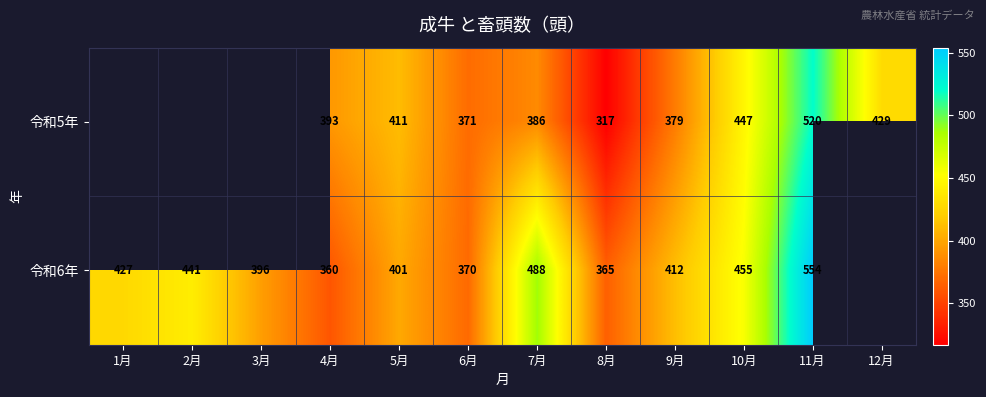

What is the difference between the 令和5年 values at 10月 and 8月?

130